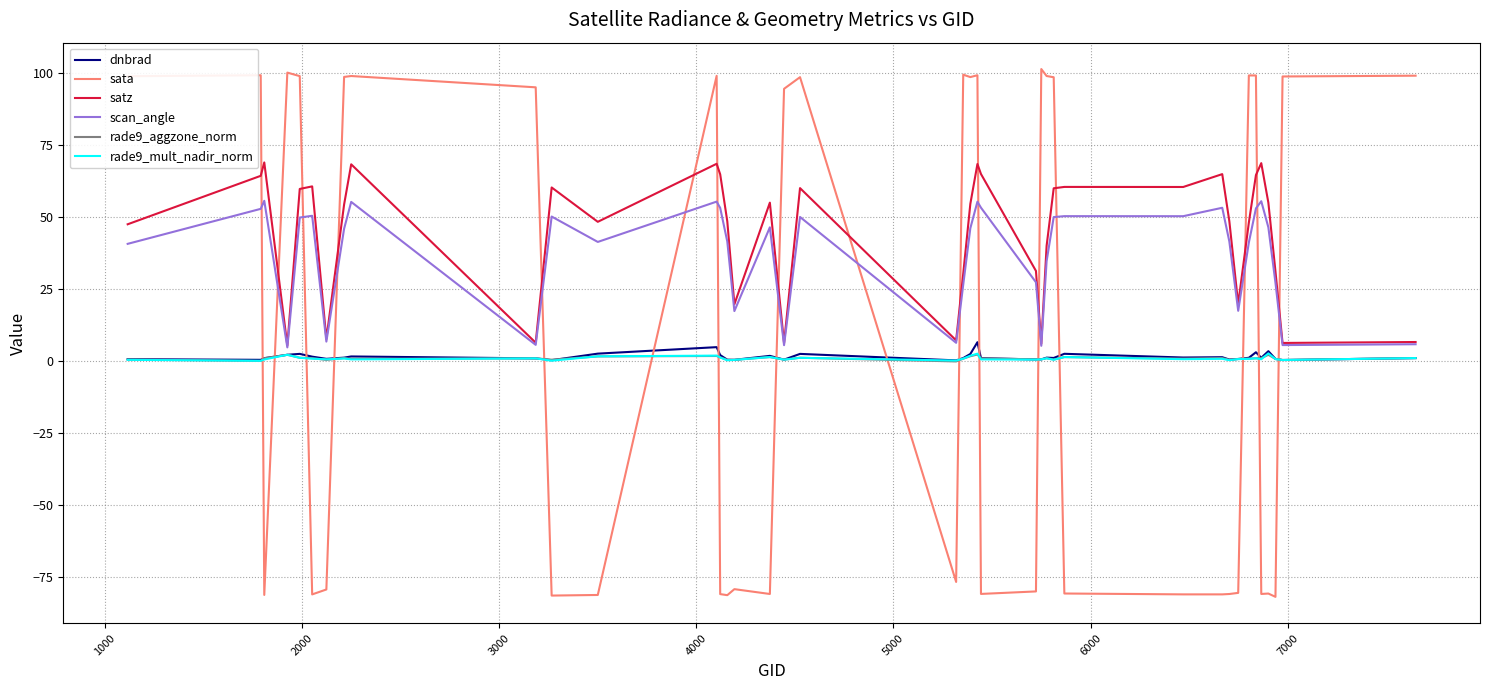

Which series has the largest total across all categories?

satz